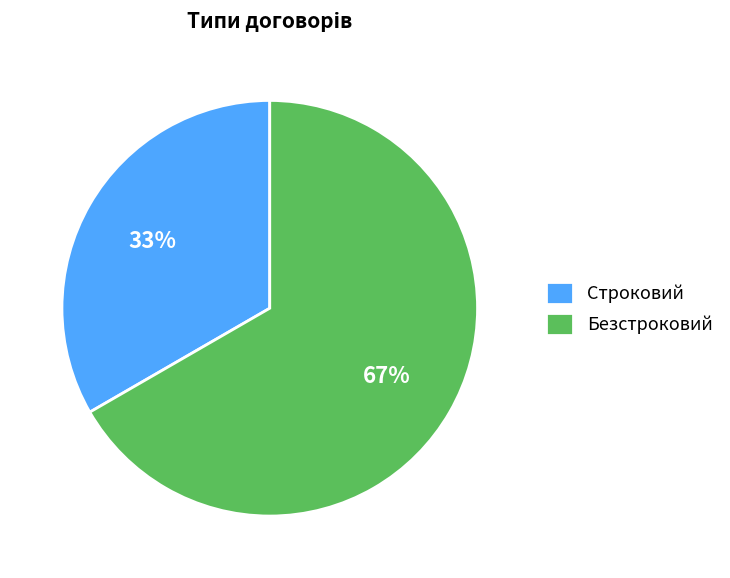

Which category has the biggest portion of the pie?

Безстроковий